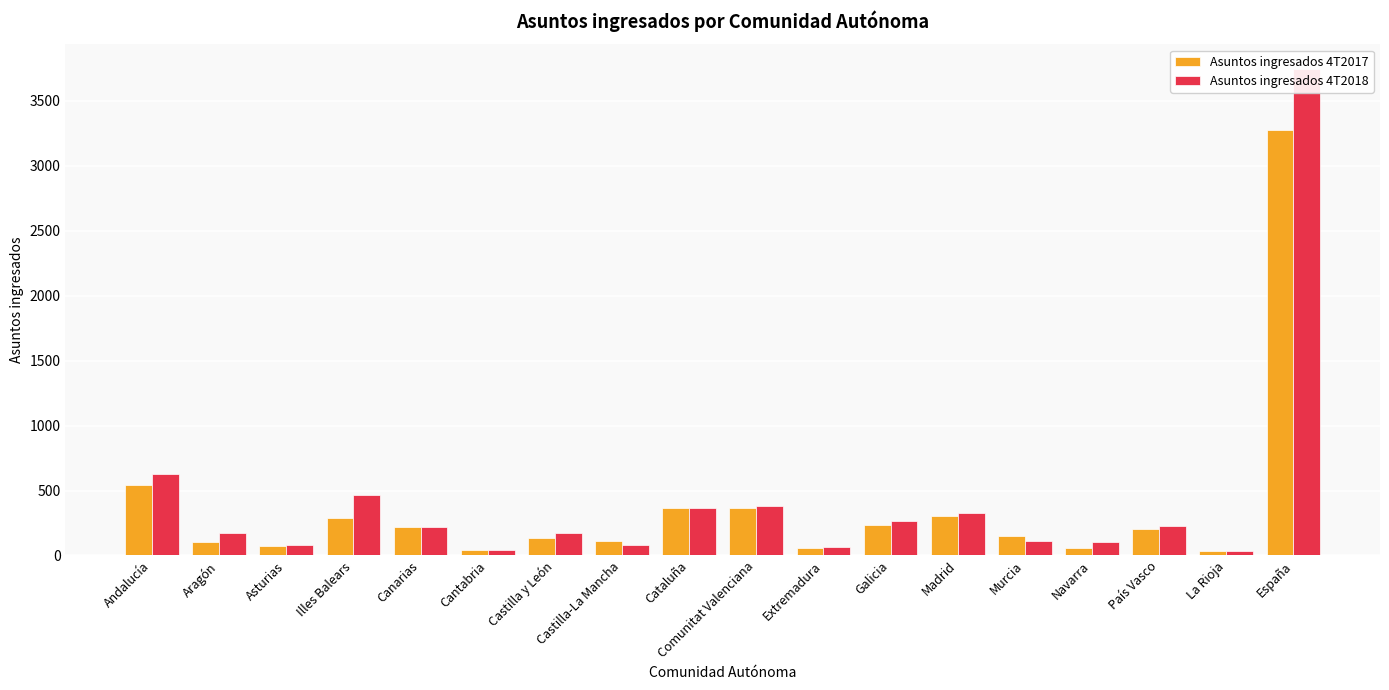

At España, list the series in order from largest to smallest.

Asuntos ingresados 4T2018, Asuntos ingresados 4T2017